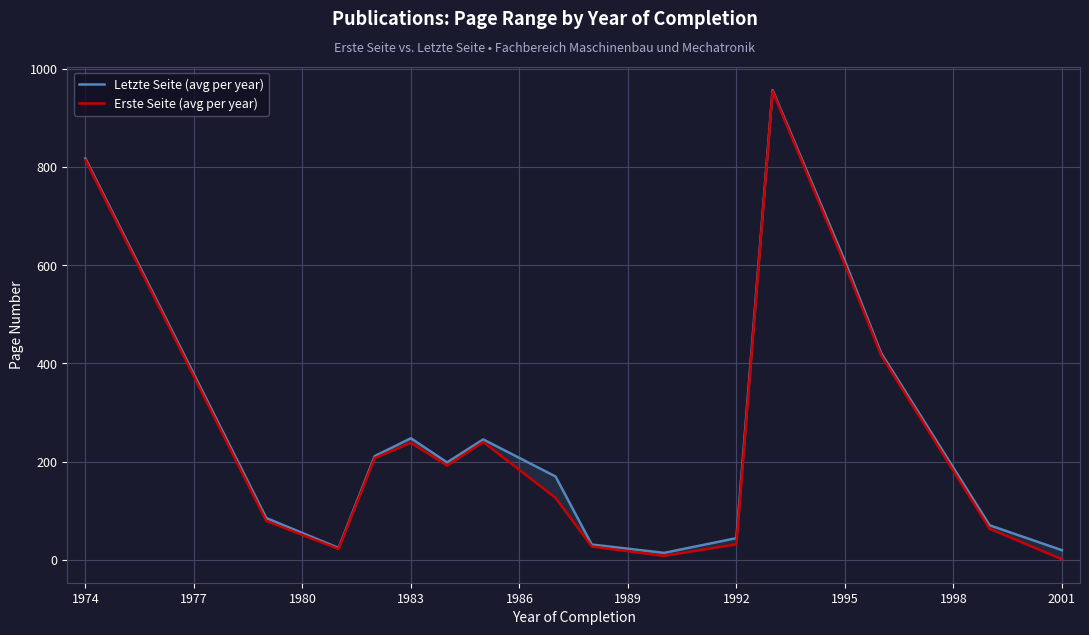

True or false: Erste Seite (avg per year) and Letzte Seite (avg per year) intersect in this chart.

False